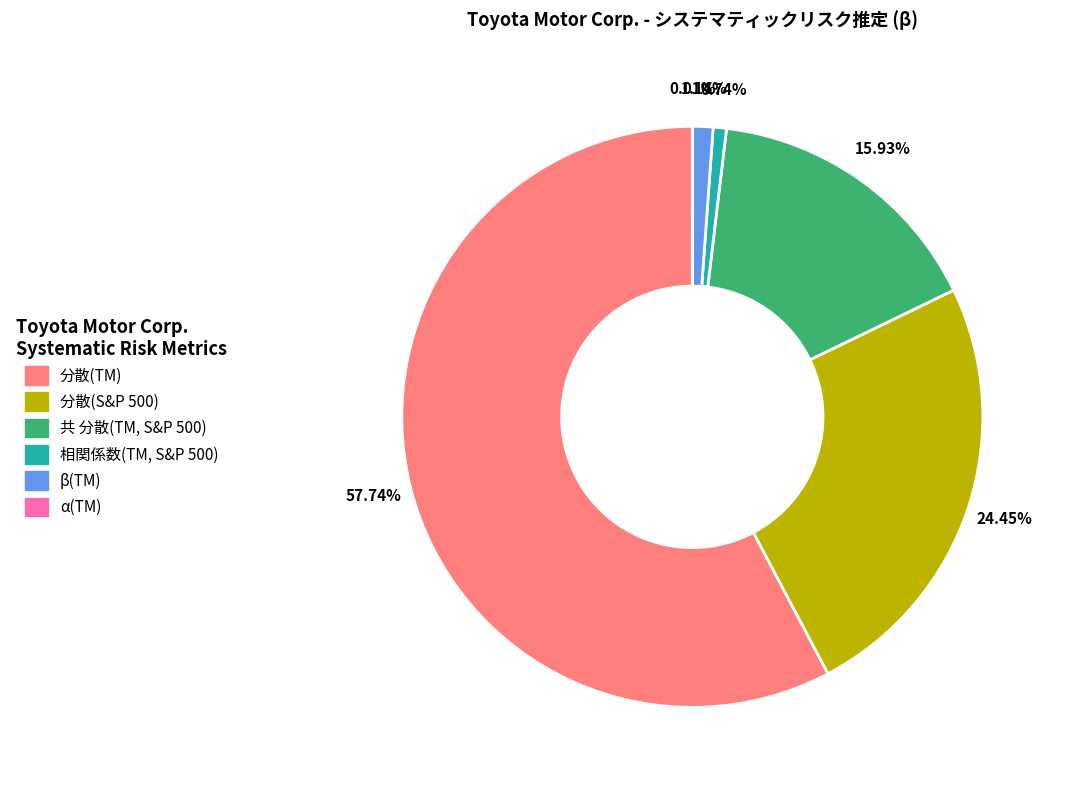

Do β(TM) and 共 分散(TM, S&P 500) together represent more than half of the pie?

No